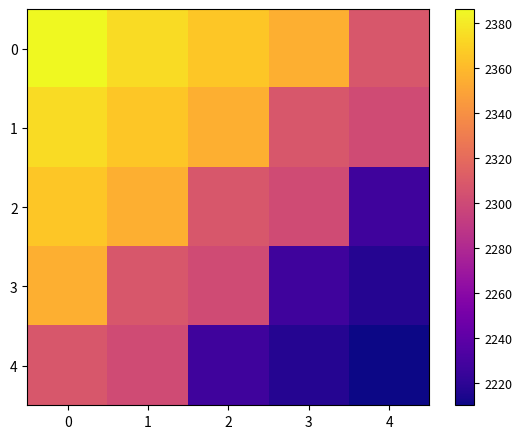

How many data points does each series have?

5